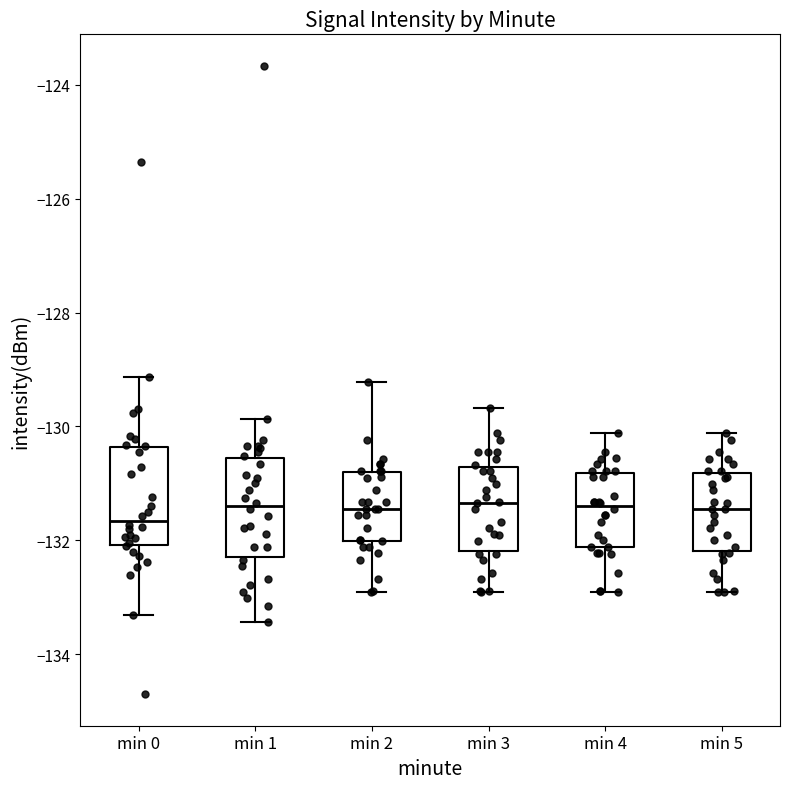

Reading left to right, read every box against the y-axis: the position of its median line, the range the box covers, and the ends of its whiskers. The values are not printed on the chart, so give them approximately, as read against the axis.

min 0: median -131.6, box -132.0 to -130.4, whiskers -133.4 to -129.2
min 1: median -131.4, box -132.2 to -130.6, whiskers -133.4 to -129.8
min 2: median -131.4, box -132.0 to -130.8, whiskers -133.0 to -129.2
min 3: median -131.4, box -132.2 to -130.8, whiskers -133.0 to -129.6
min 4: median -131.4, box -132.2 to -130.8, whiskers -133.0 to -130.2
min 5: median -131.4, box -132.2 to -130.8, whiskers -133.0 to -130.2